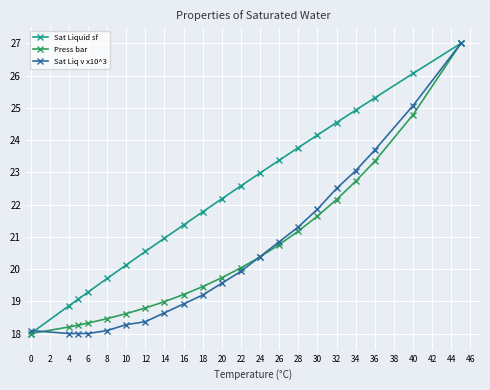

Reading right to left, what are all the values shown in this chart?

Sat Liquid sf: 27.0	26.1	25.3	24.9	24.5	24.2	23.8	23.4	23.0	22.6	22.2	21.8	21.4	21.0	20.5	20.1	19.7	19.3	19.1	18.9	18.0
Press bar: 27.0	24.8	23.3	22.7	22.2	21.6	21.2	20.8	20.4	20.0	19.7	19.5	19.2	19.0	18.8	18.6	18.5	18.3	18.3	18.2	18.0
Sat Liq v x10^3: 27.0	25.1	23.7	23.1	22.5	21.9	21.3	20.8	20.4	19.9	19.6	19.2	18.9	18.6	18.4	18.3	18.1	18.0	18.0	18.0	18.1